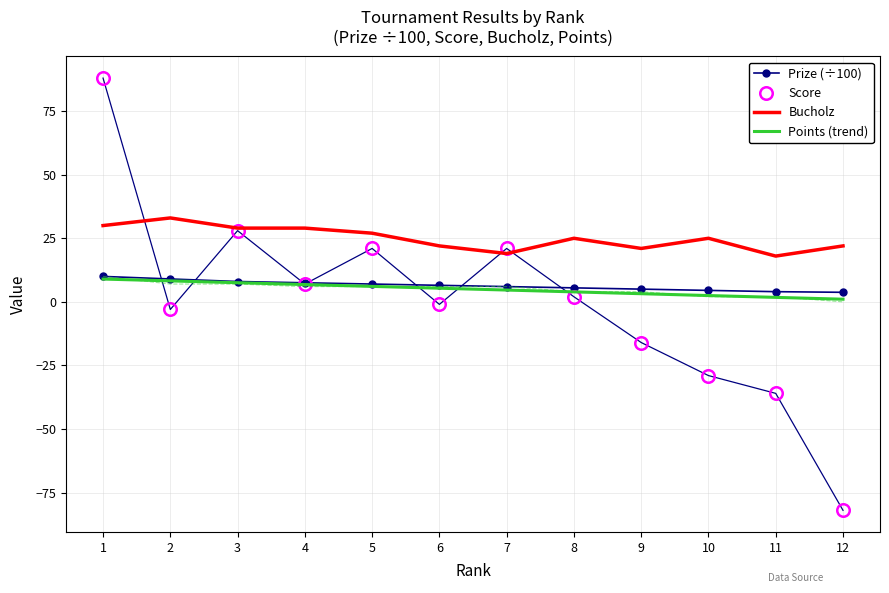

Where is Prize (÷100) nearest to the value 6?

7